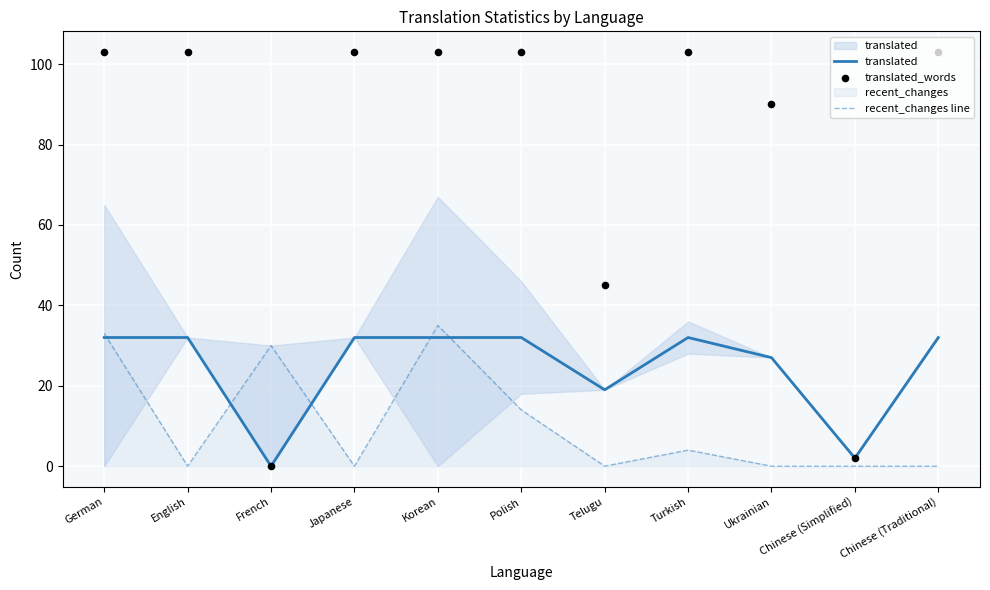

Which series has the largest total across all categories?

translated_words